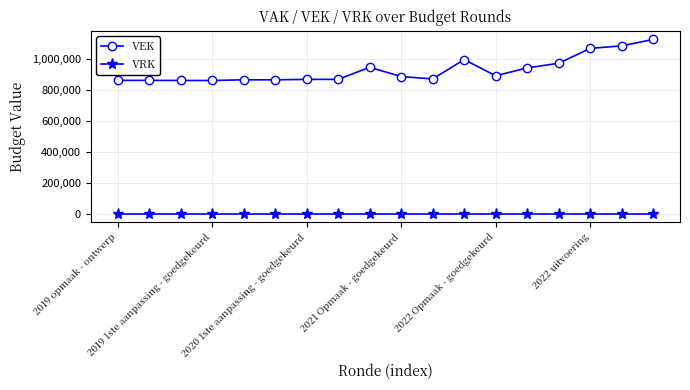

At how many categories does at least one series exceed 22421?

18